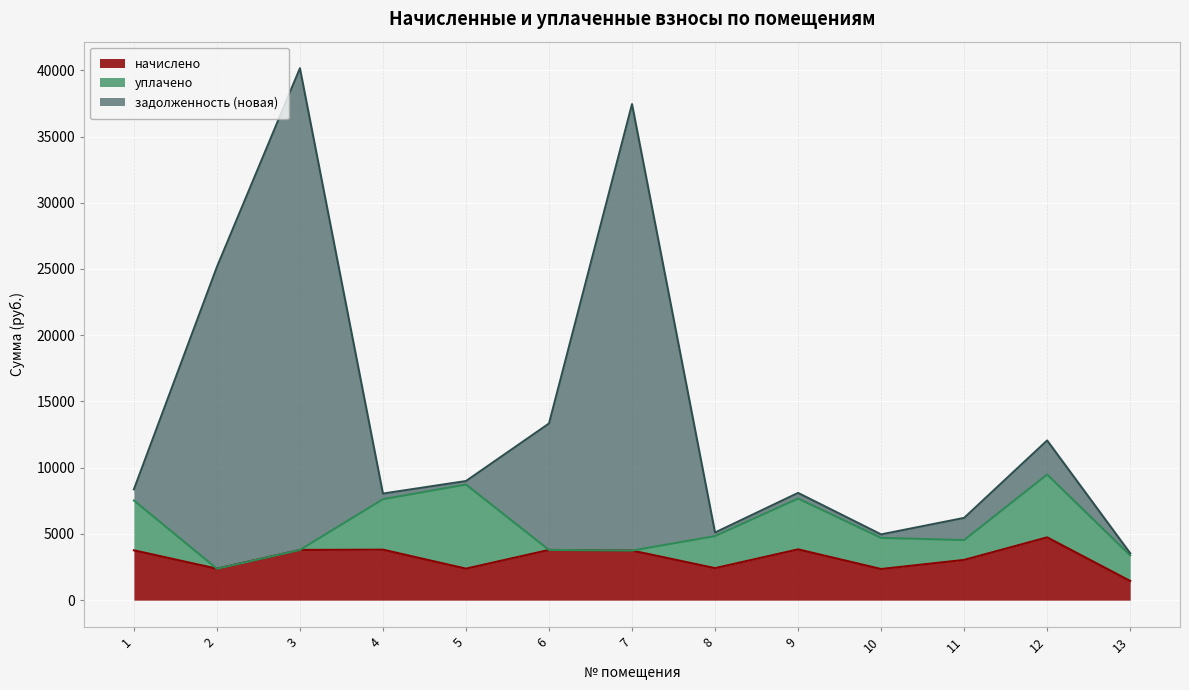

At which category is the sum across all series the highest?

3